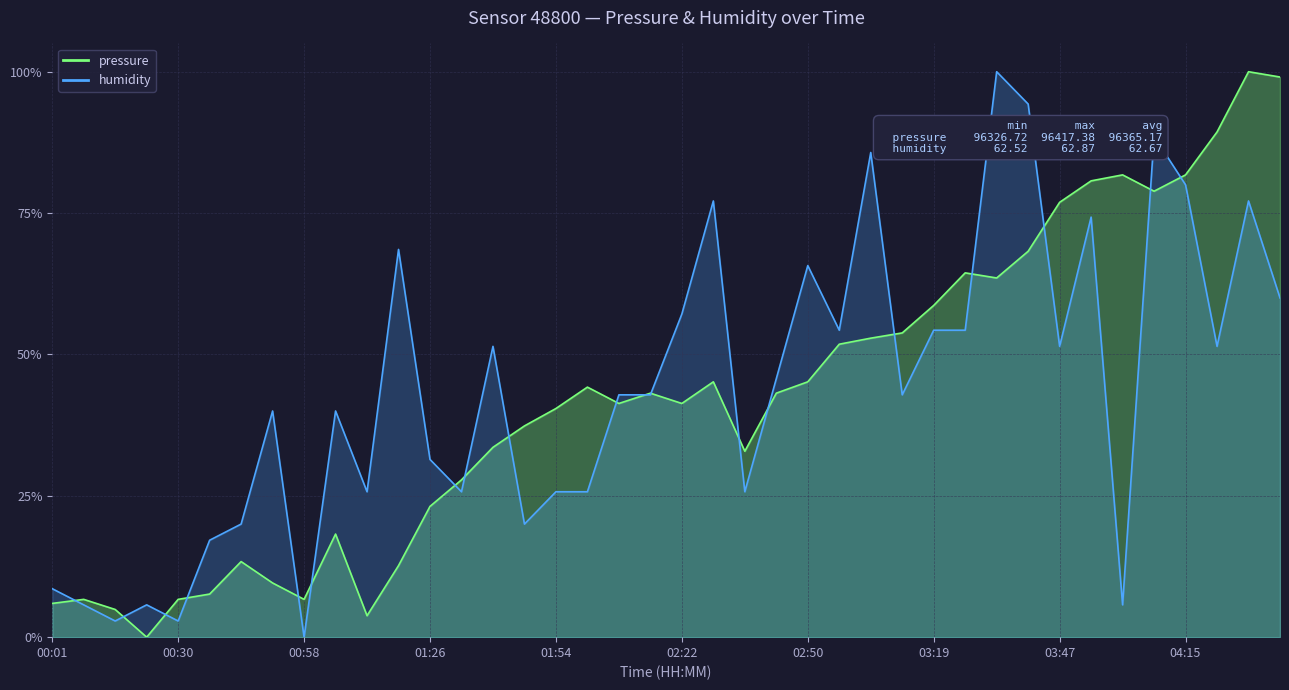

What is the label of the 13th point from the right?

03:12